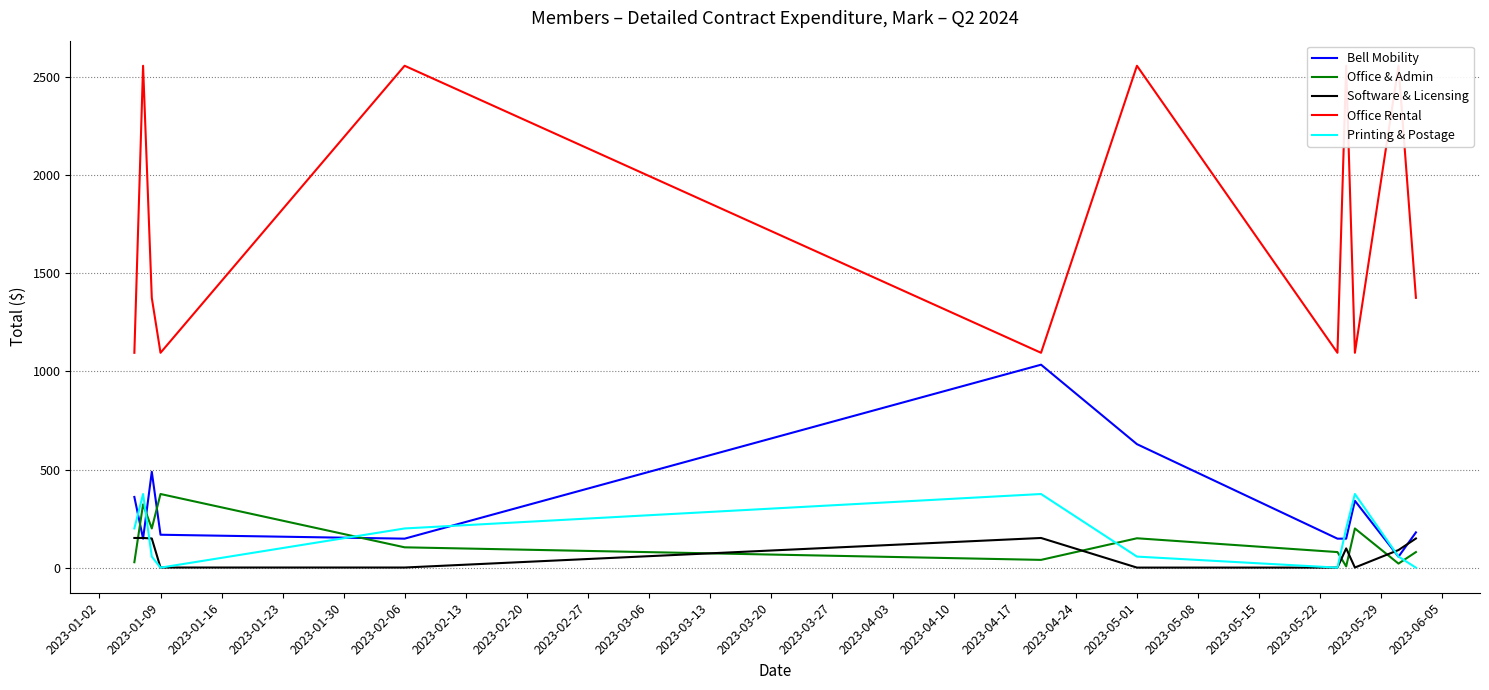

True or false: Software & Licensing and Office & Admin cross at least once.

True